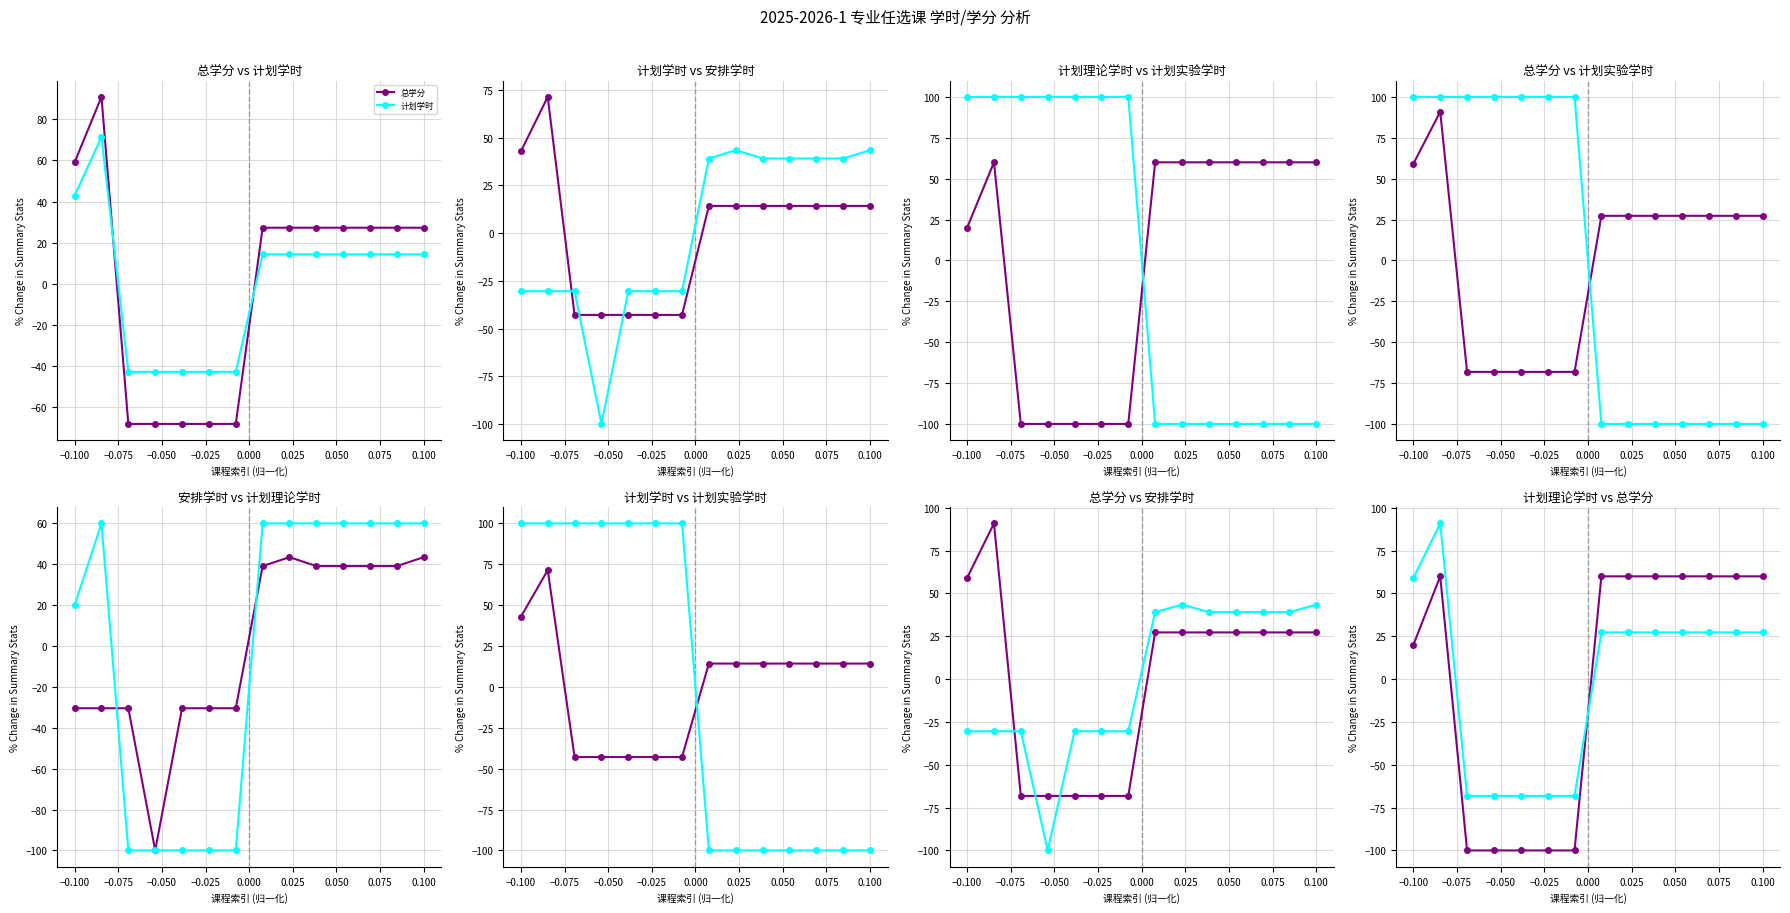

What is the lowest value of the 总学分 series?

-68.2